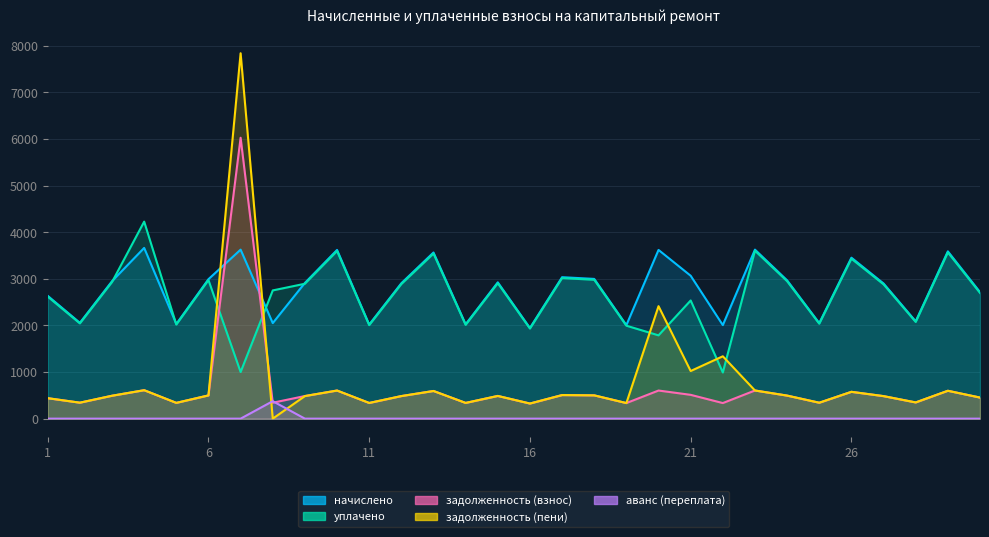

List the series in order of their peak value, lowest first.

аванс (переплата), начислено, уплачено, задолженность (взнос), задолженность (пени)